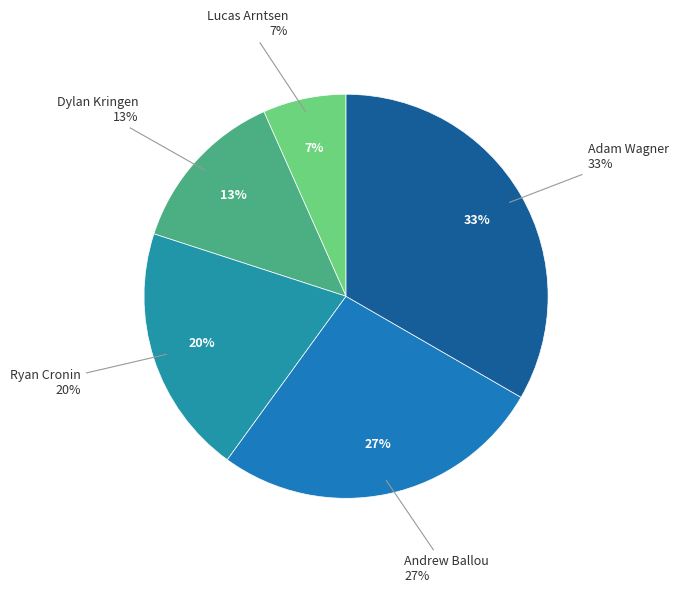

How many segments does this pie chart have?

5